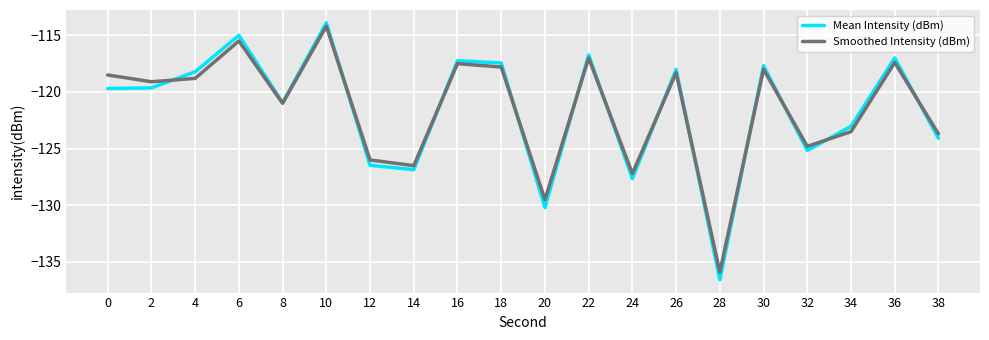

How many categories are shown in the chart?

20